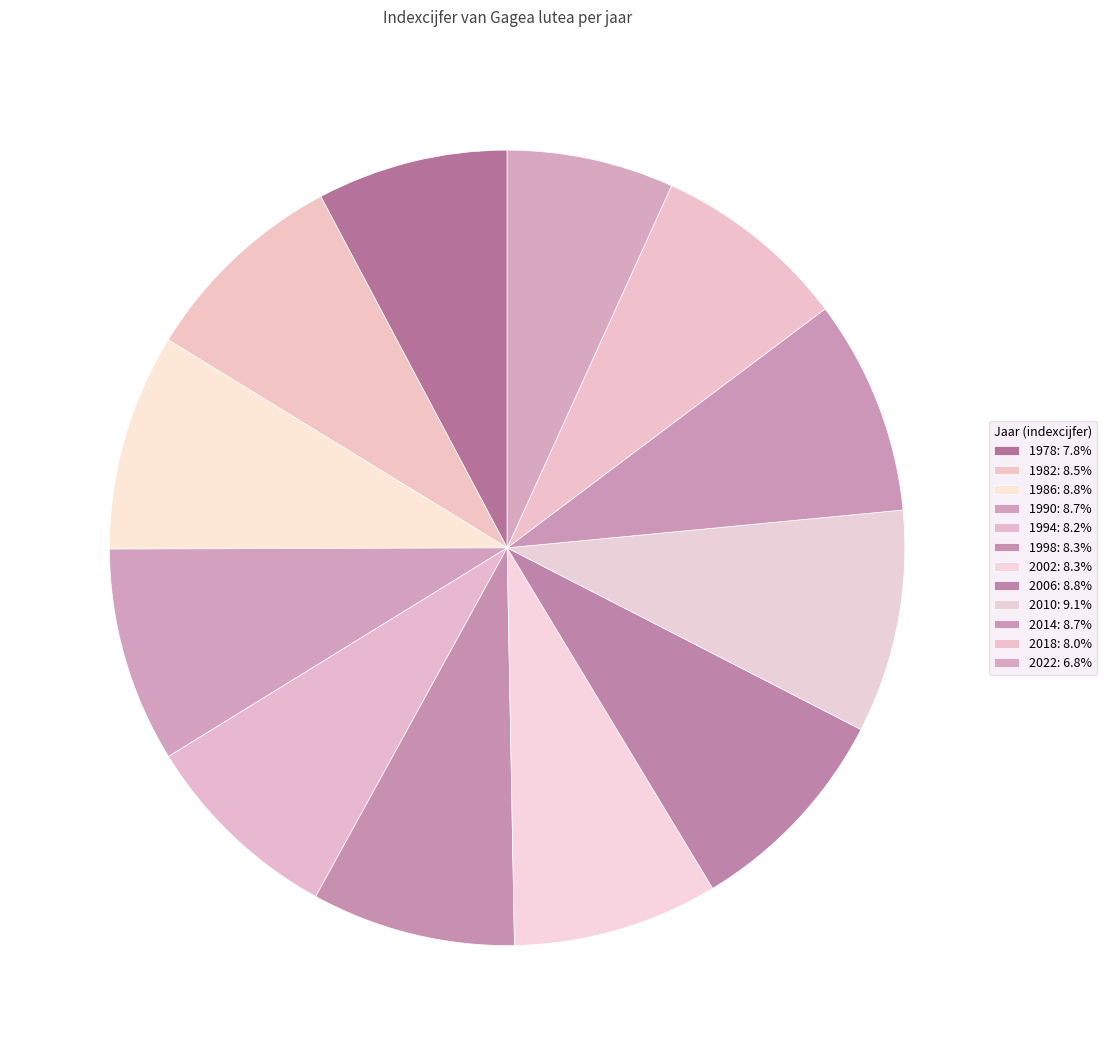

To the nearest percent, what is the combined percentage of 1990 and 2002?

17%